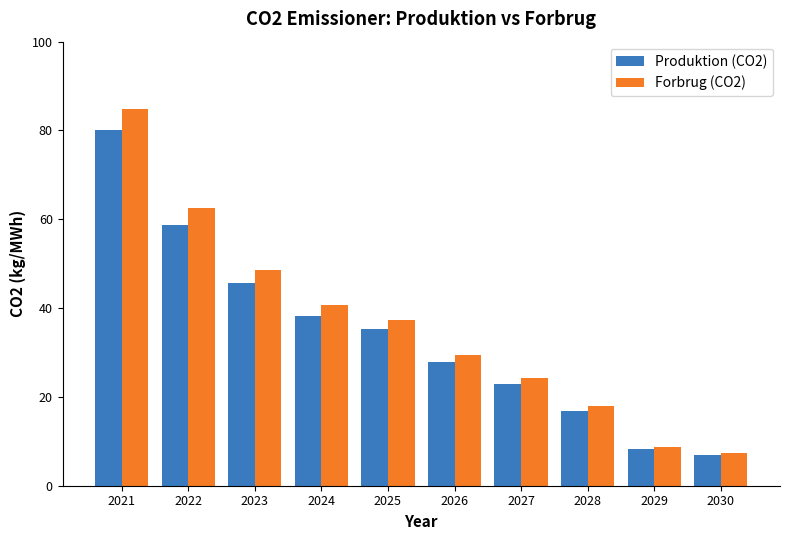

Between 2023 and 2029, which series saw the biggest shift?

Forbrug (CO2)